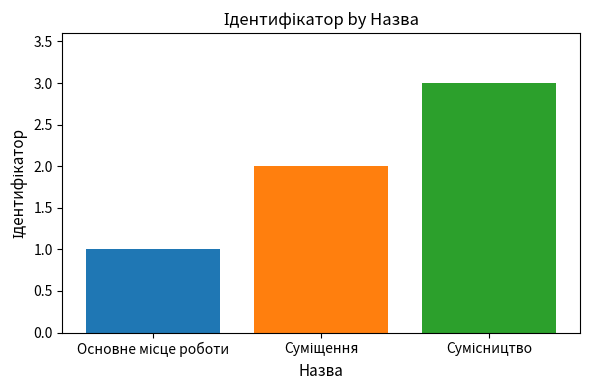

What is the greatest value displayed?

3